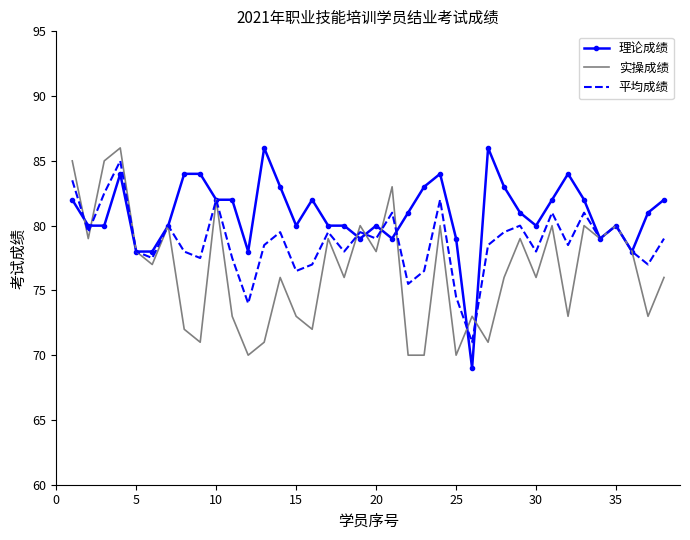

Which series has the largest total across all categories?

理论成绩